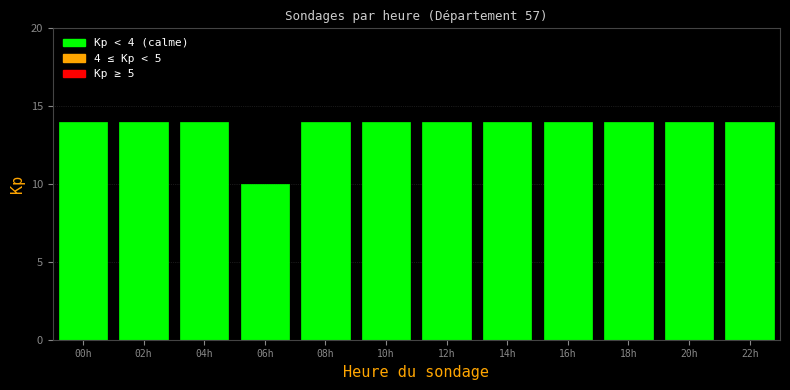

Reading left to right, what are all the values shown in this chart?

14	14	14	10	14	14	14	14	14	14	14	14